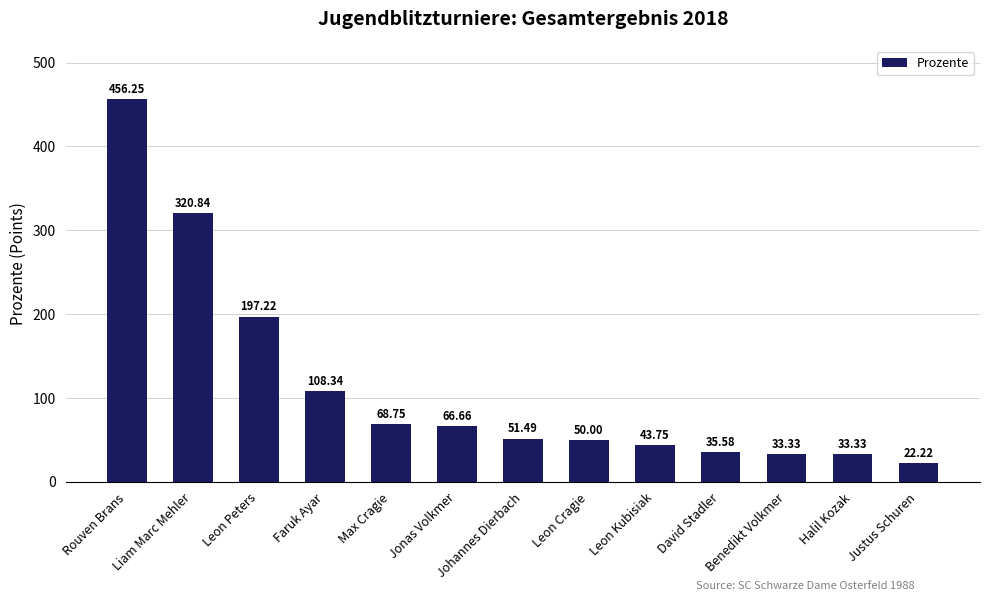

Read the value at Benedikt Volkmer.

33.3